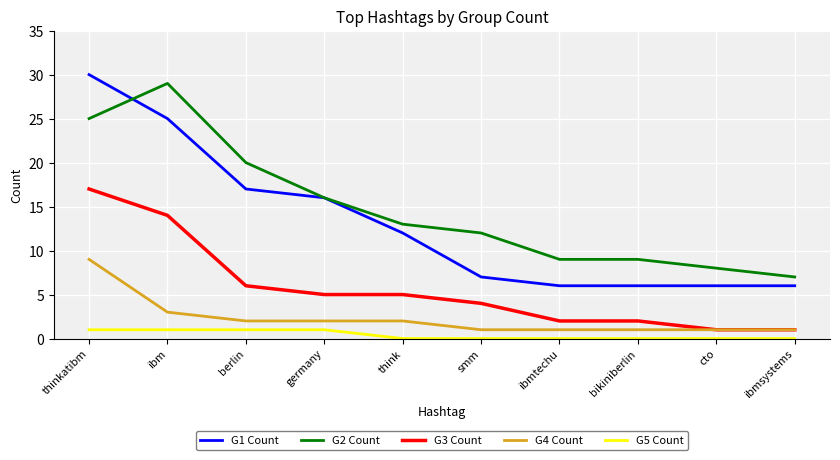

What position from the left is ibm?

2